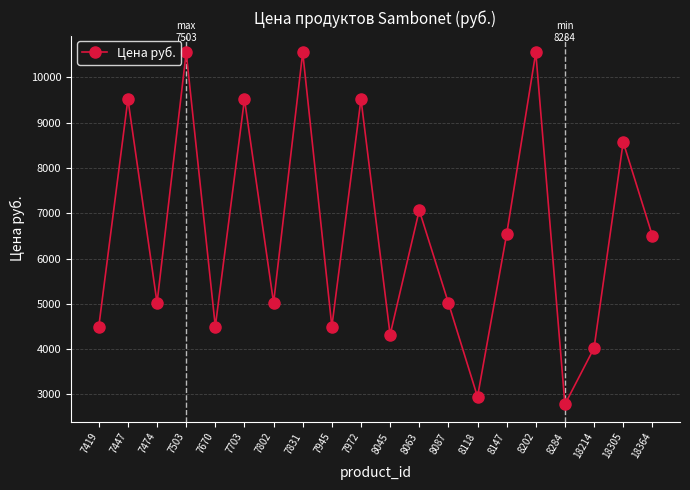

Where is the first local maximum?

7447